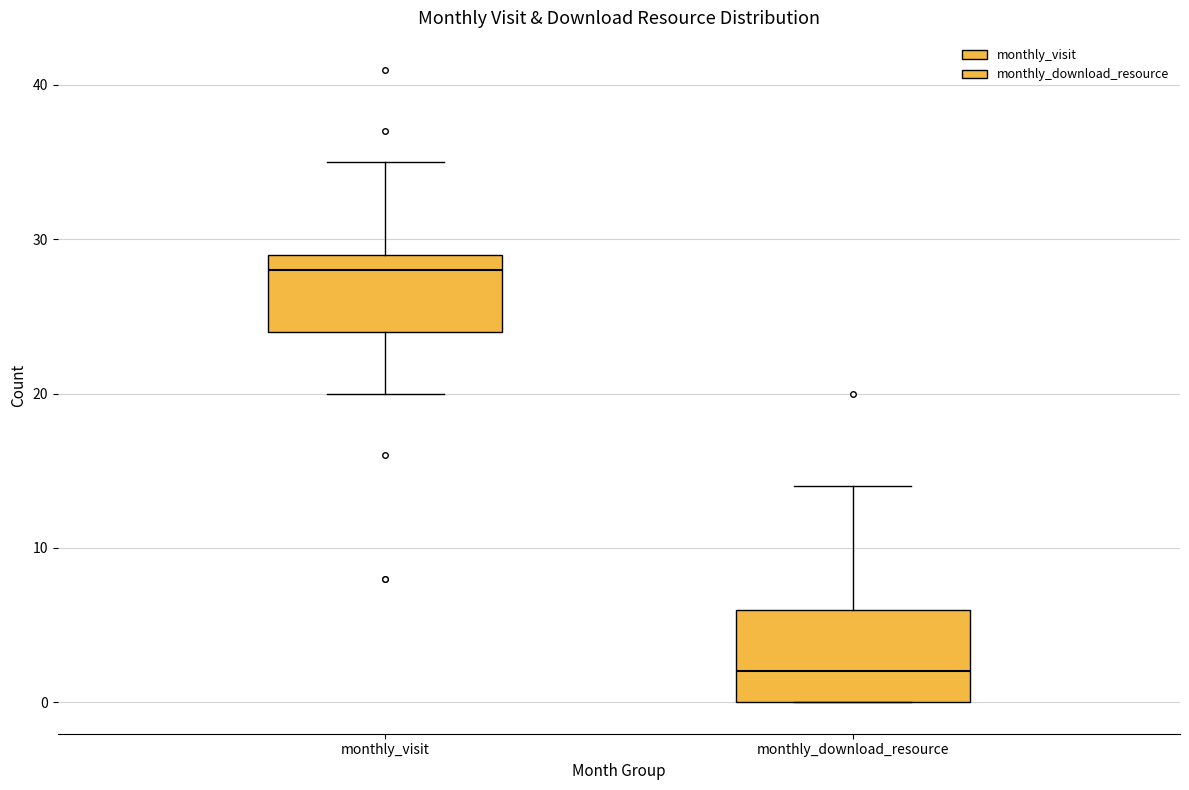

Where does the upper whisker of the box for monthly_download_resource end on the y-axis? The values are not printed on the chart, so give them approximately, as read against the axis.

14